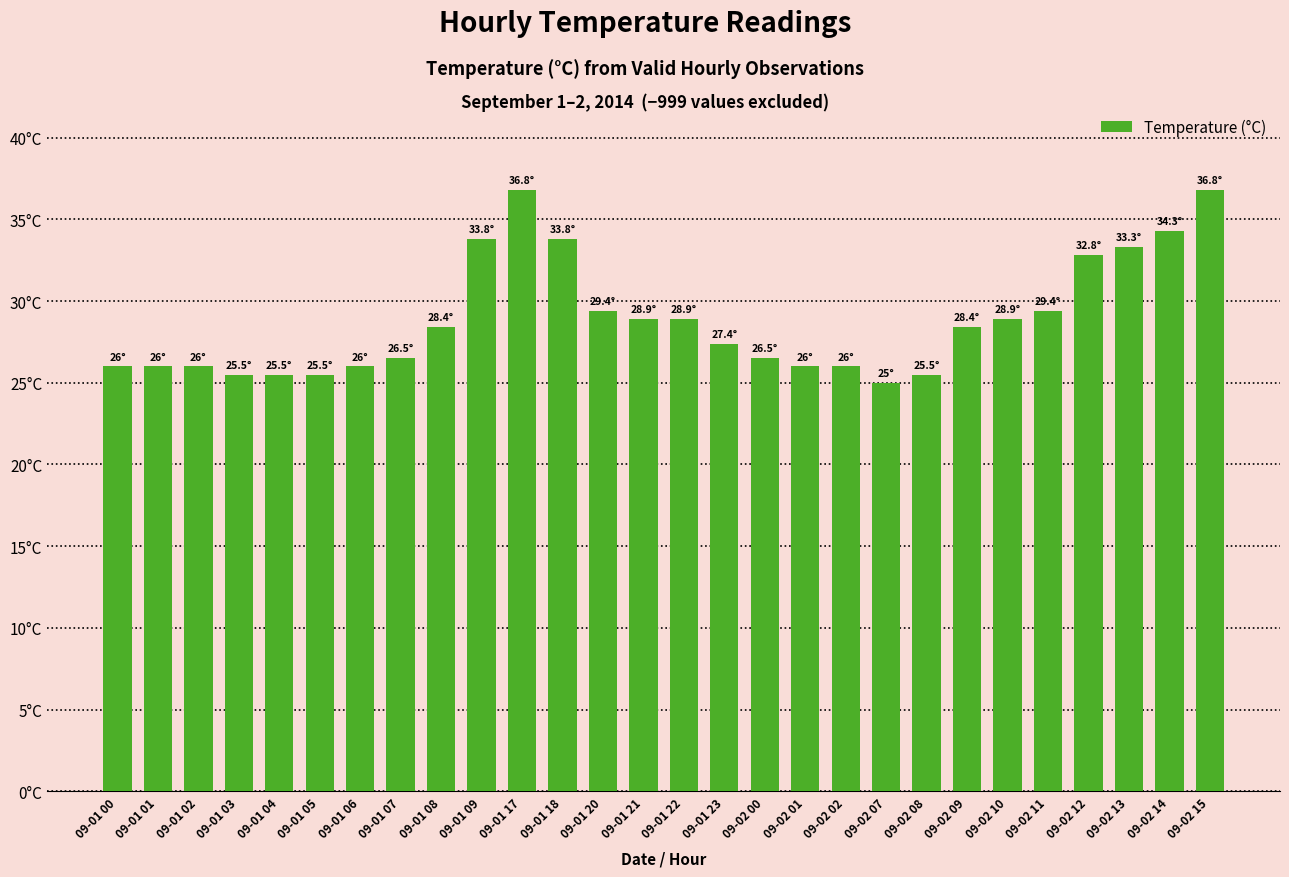

List the labels in order of value, smallest first.

09-02 07, 09-01 03, 09-01 04, 09-01 05, 09-02 08, 09-01 00, 09-01 01, 09-01 02, 09-01 06, 09-02 01, 09-02 02, 09-01 07, 09-02 00, 09-01 23, 09-01 08, 09-02 09, 09-01 21, 09-01 22, 09-02 10, 09-01 20, 09-02 11, 09-02 12, 09-02 13, 09-01 09, 09-01 18, 09-02 14, 09-01 17, 09-02 15